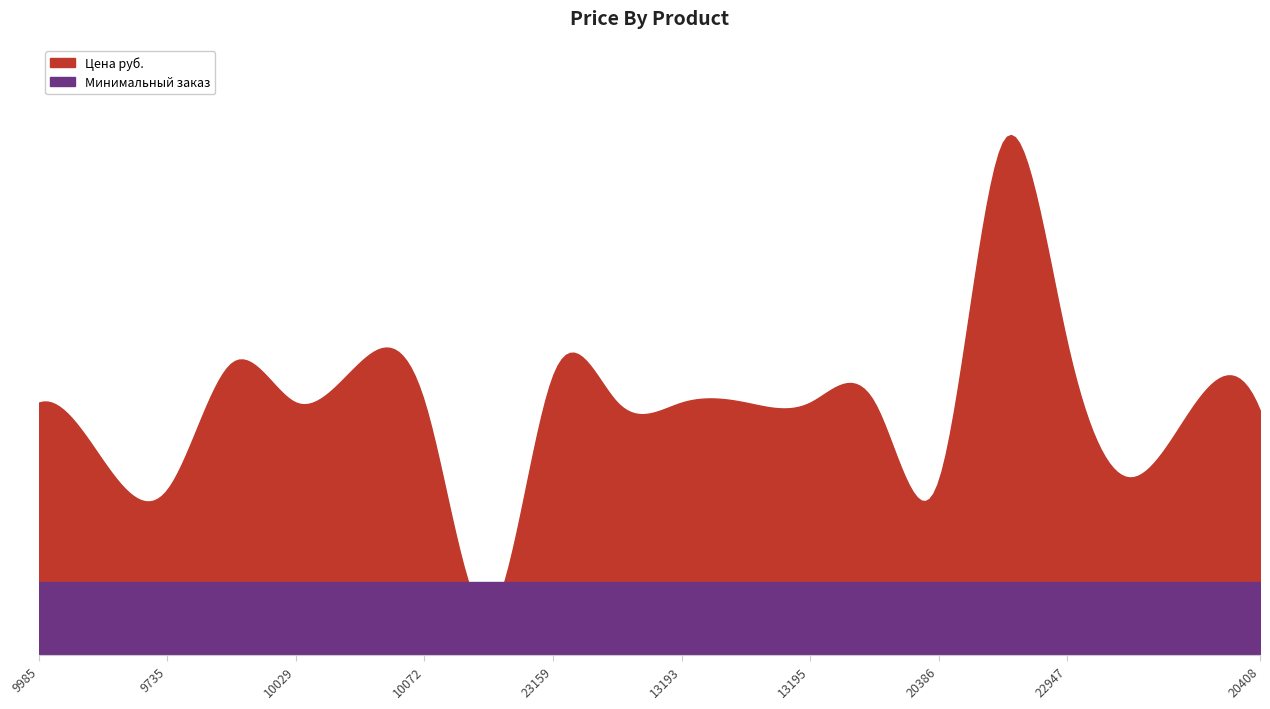

True or false: Минимальный заказ has more than 2 points higher than both neighbors.

False